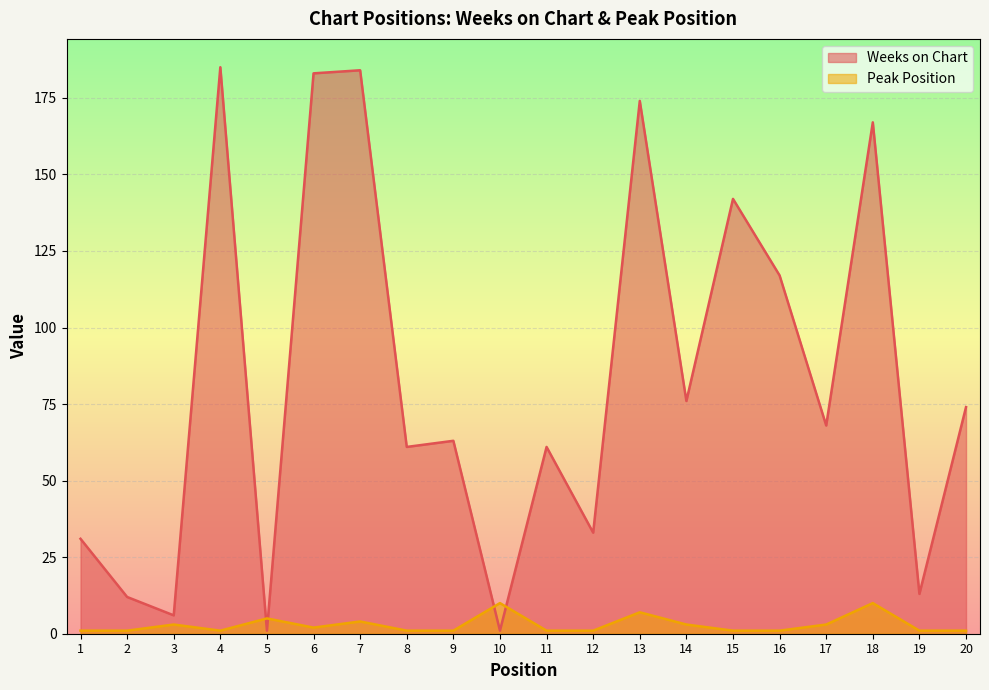

What is the value of the Peak Position point at the 19th from the left?

1